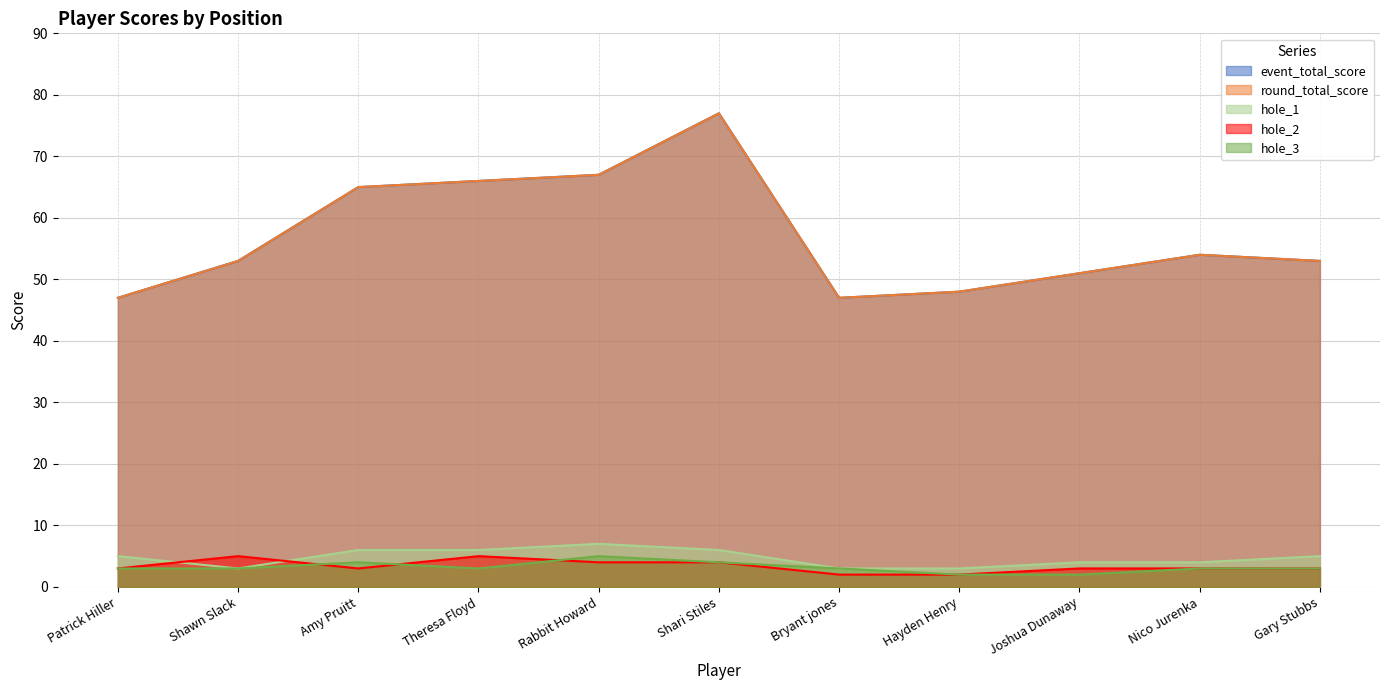

Which category has the lowest value in the hole_3 series?

Hayden Henry